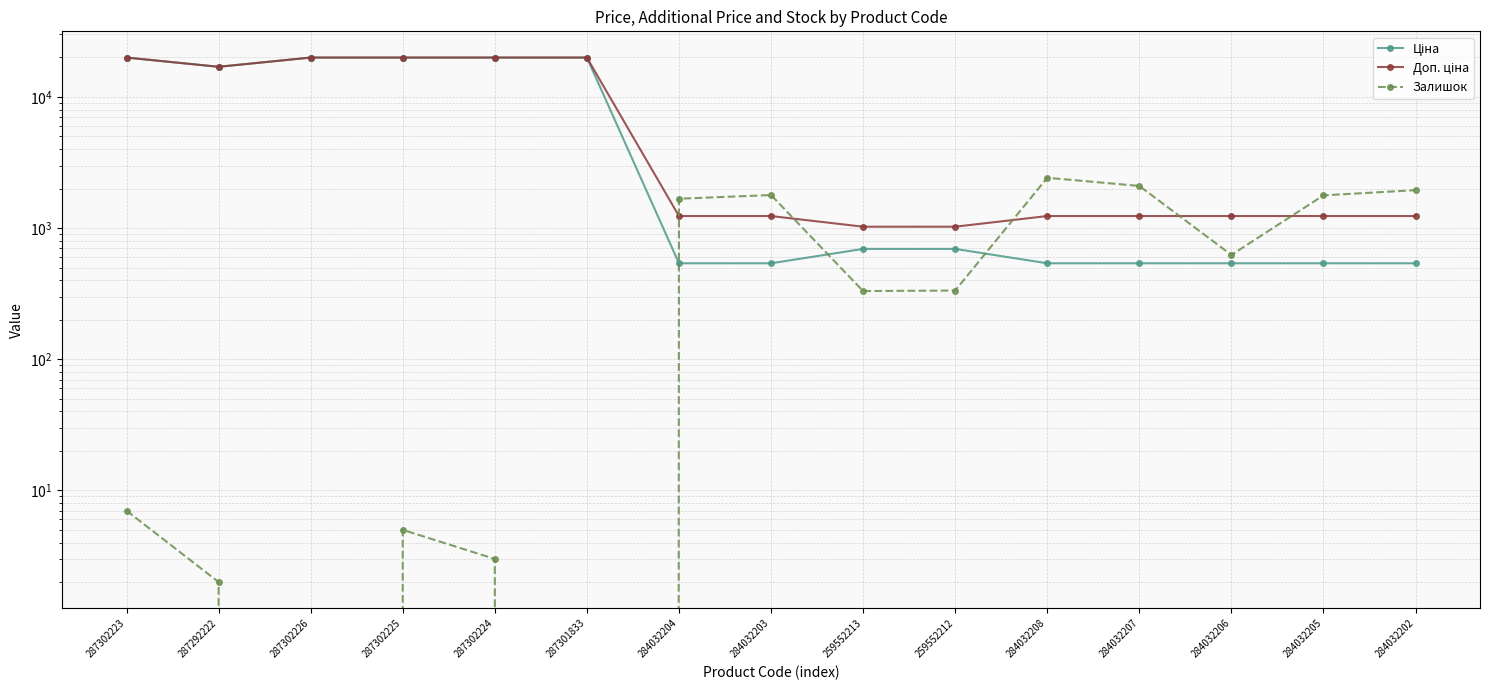

What is the approximate value of Залишок at 287302224?

3.0